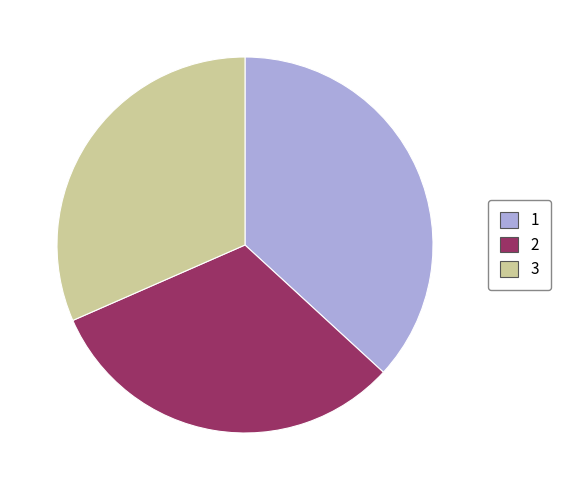

Does any single category account for the majority?

No